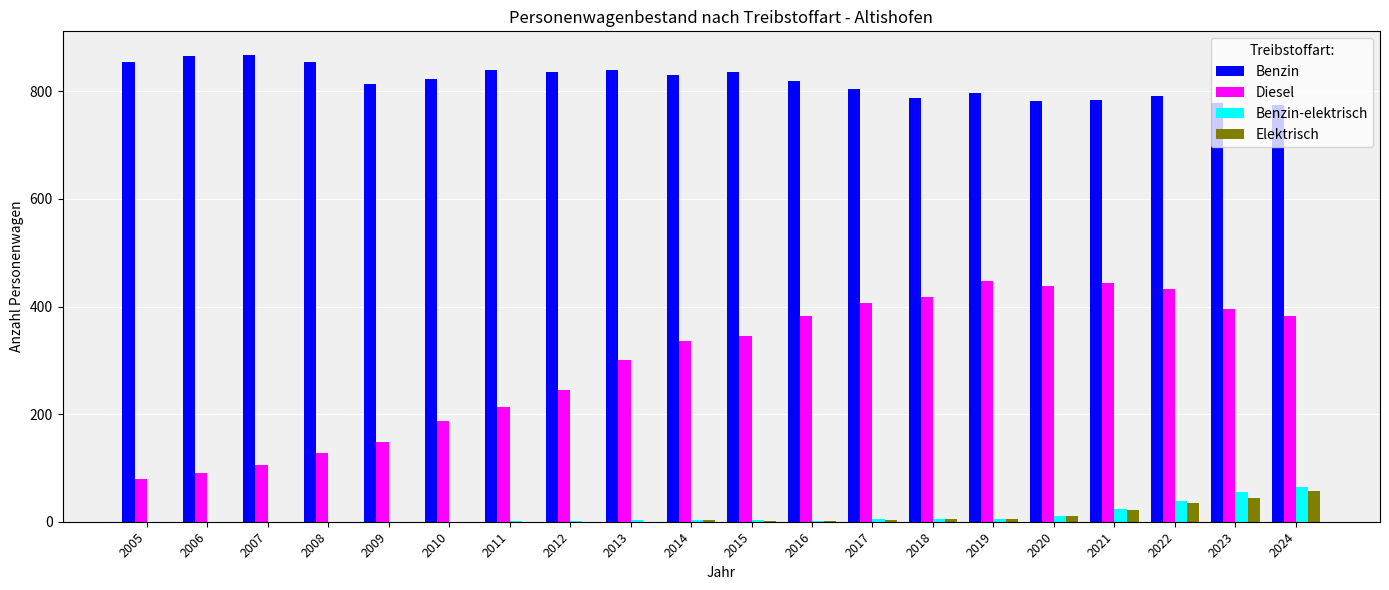

What is the sum of all Benzin values?

16380